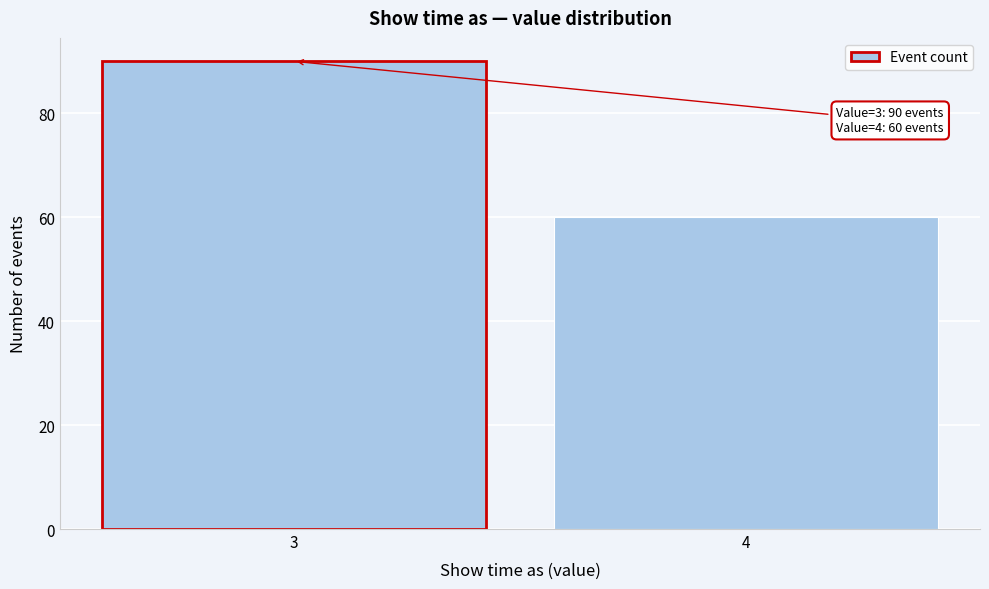

Reading left to right, list all the values displayed in this chart.

90	60